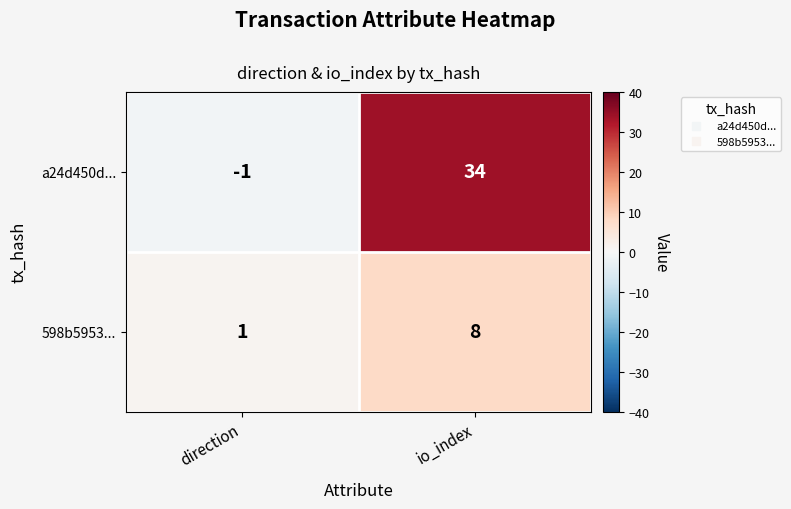

What is the sum of all a24d450d... values?

33